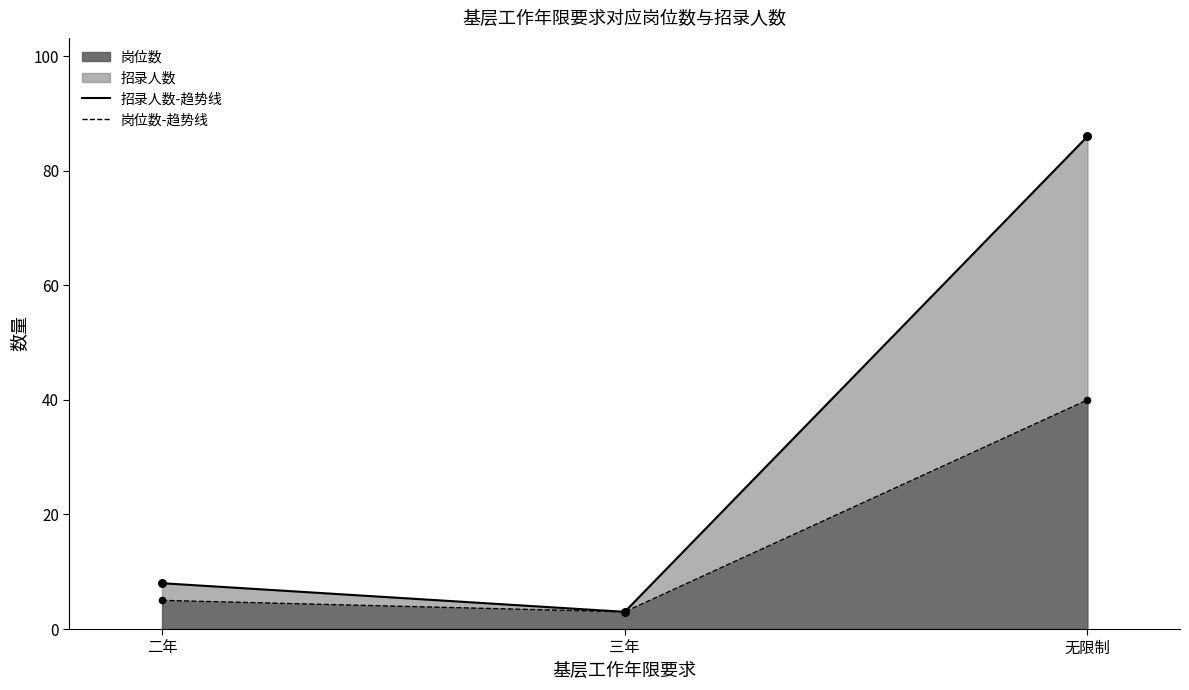

Which series has the widest spread of Y values?

招录人数